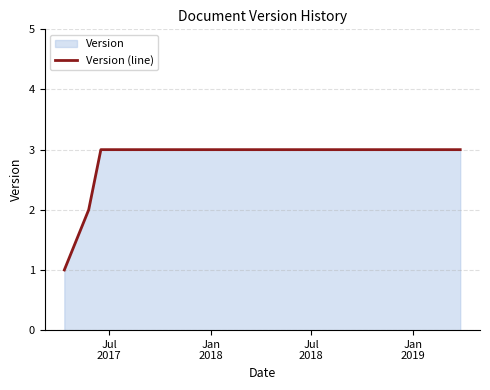

How many lines are shown in the chart?

1